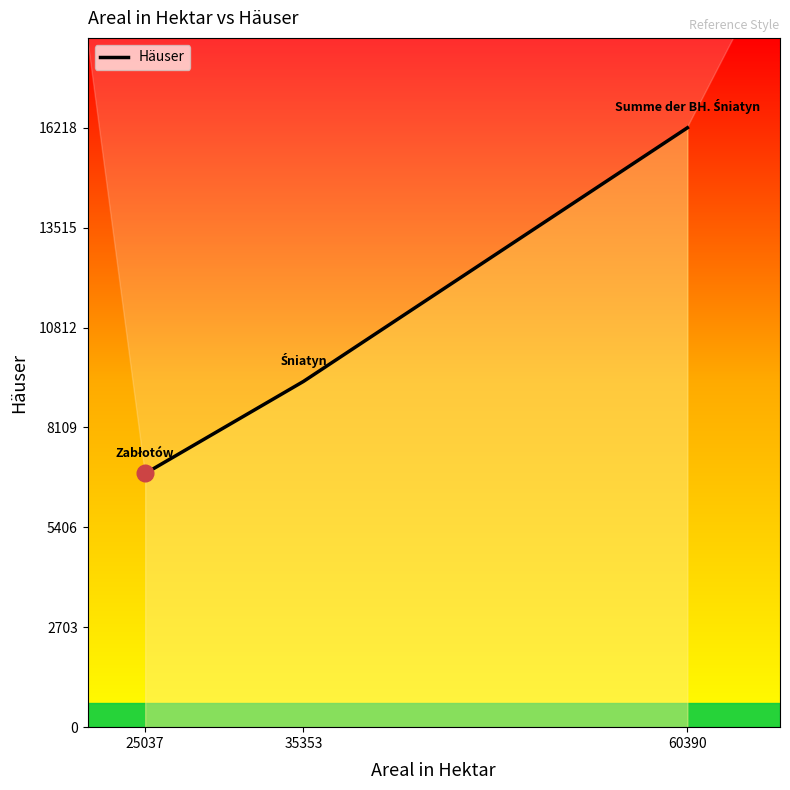

What is the change in value from 25037 to 60390?

+9354